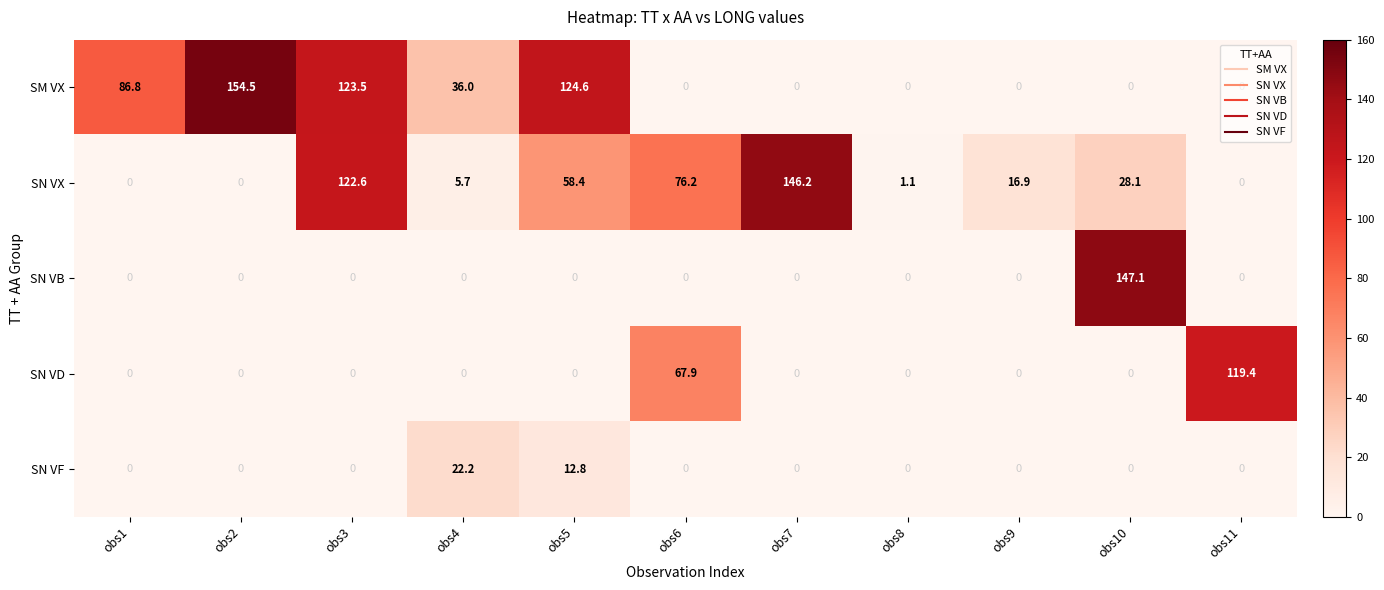

Rank the series by their maximum value, from lowest to highest.

SN VF, SN VD, SN VX, SN VB, SM VX